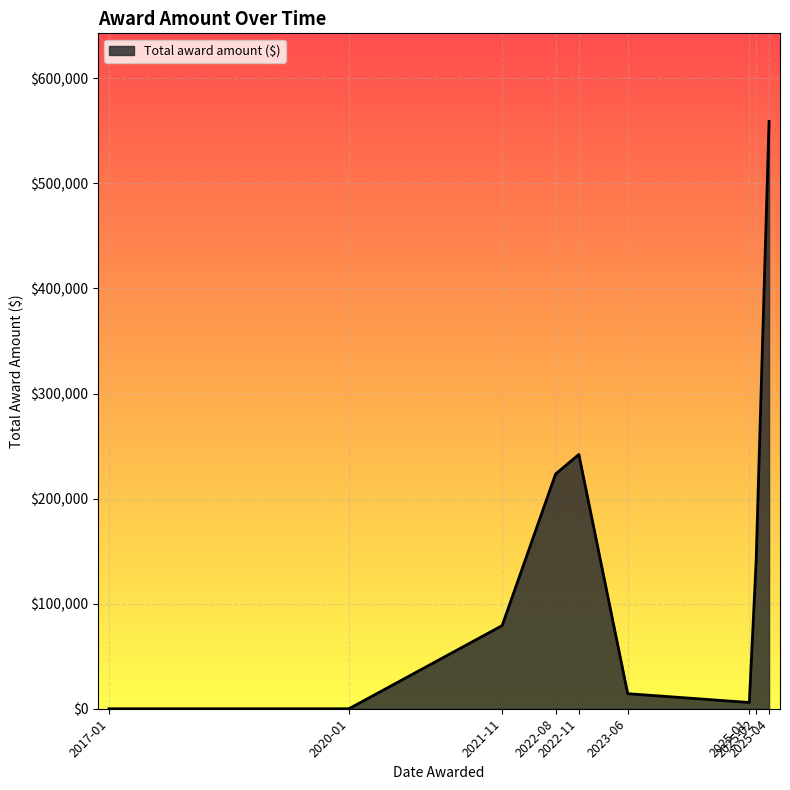

What is the difference between the second highest and minimum values?

241971